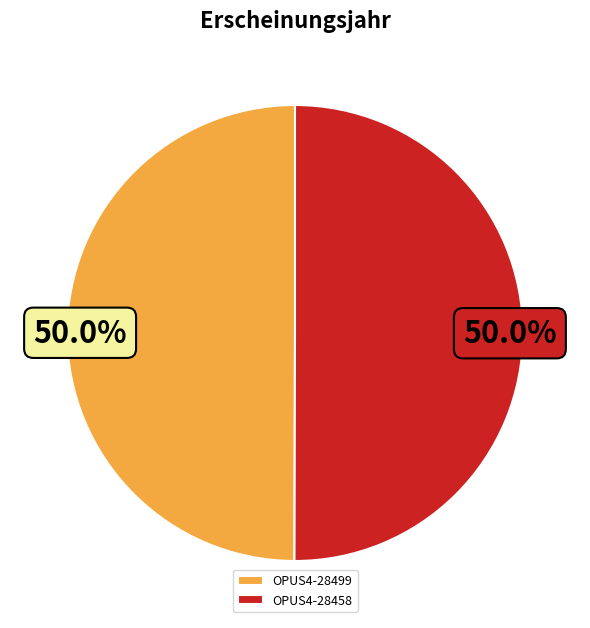

What is the ratio of the value at OPUS4-28458 to the value at OPUS4-28499?

1.0